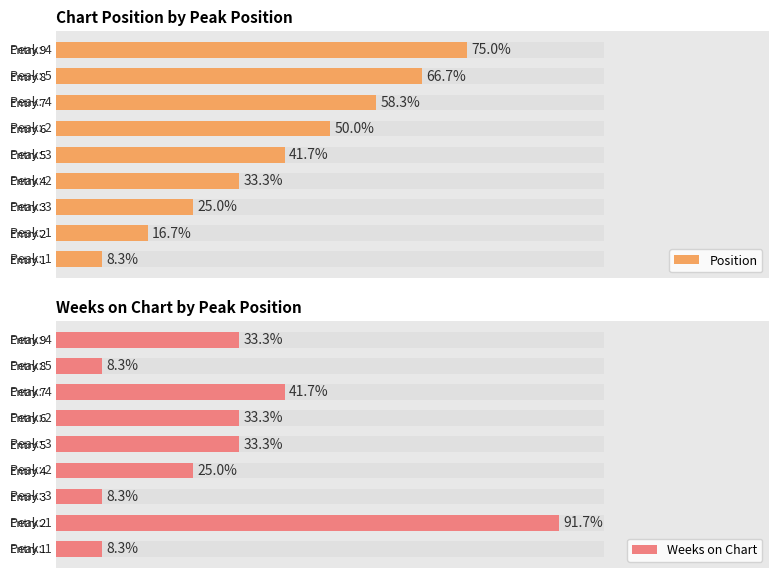

Does the chart contain stacked bars?

No